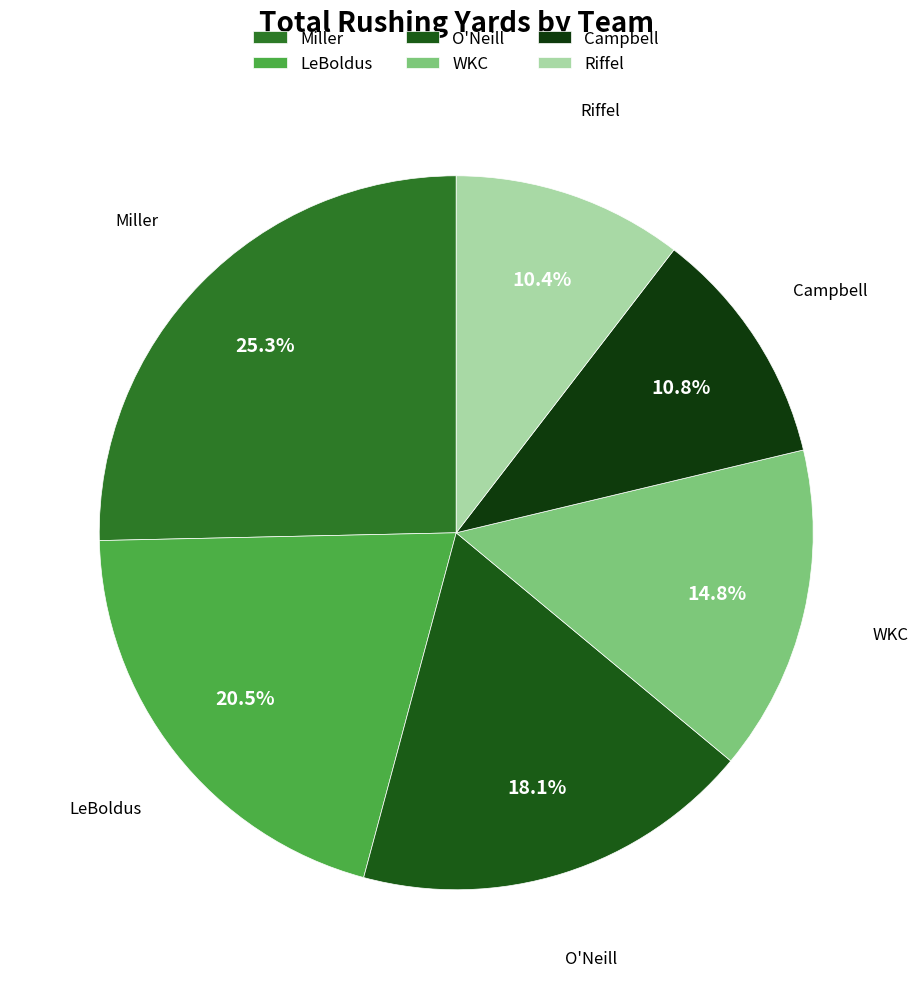

Is the sum of O'Neill and Campbell greater than half?

No